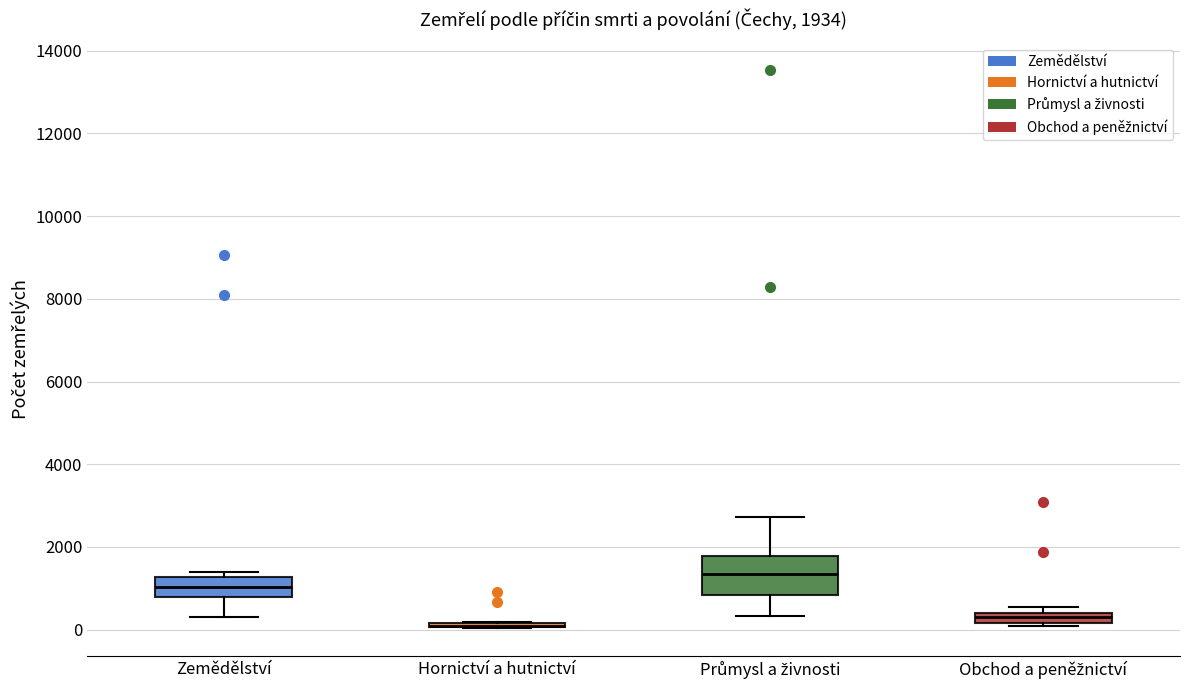

Which box is the tallest, from its lower edge to its upper edge?

Průmysl a živnosti